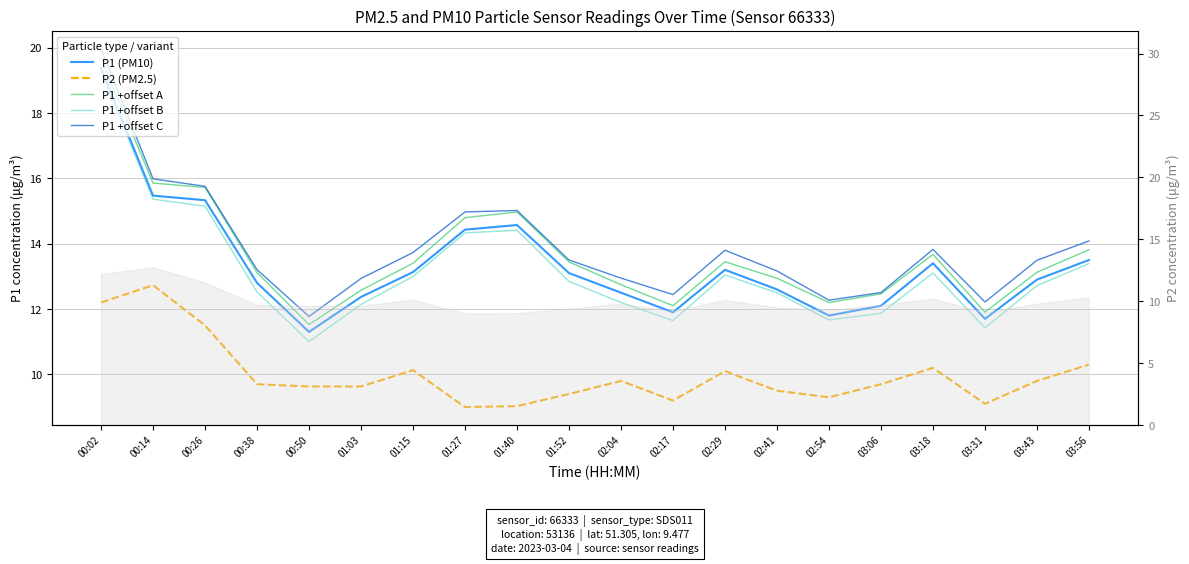

What is the total value across all series at 02:41?

60.7